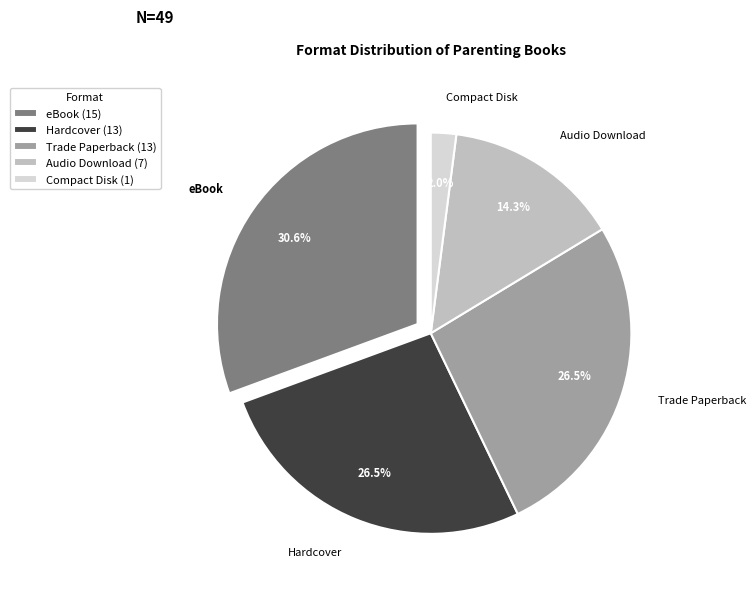

To the nearest percent, what is the difference between the largest and smallest slice percentages?

29%